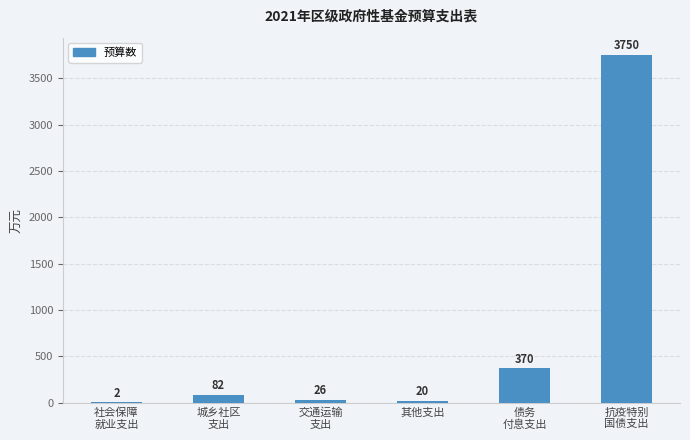

True or false: the data shows 20 at 其他支出.

True